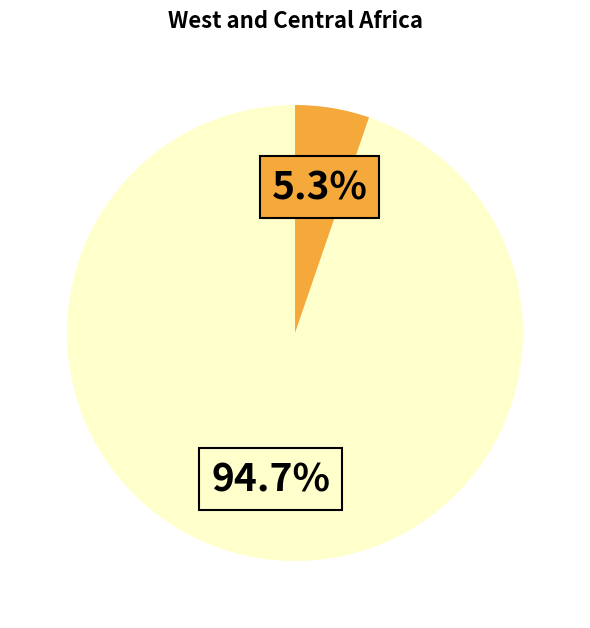

Is there a majority slice in this chart?

Yes